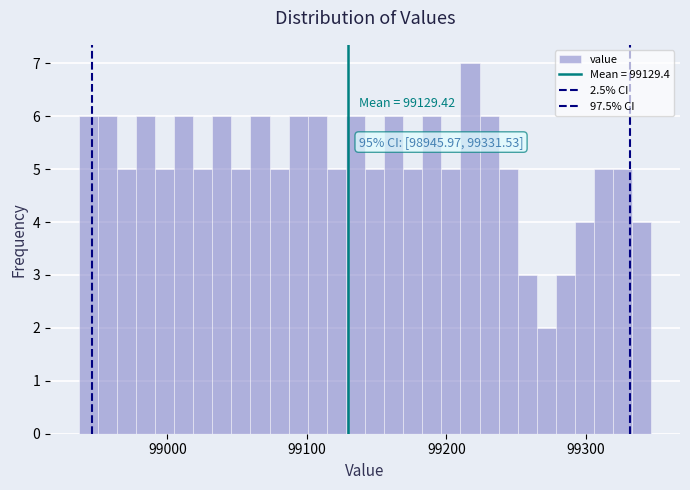

Read against the x-axis, roughly where is the centre of the tallest bar?

99220